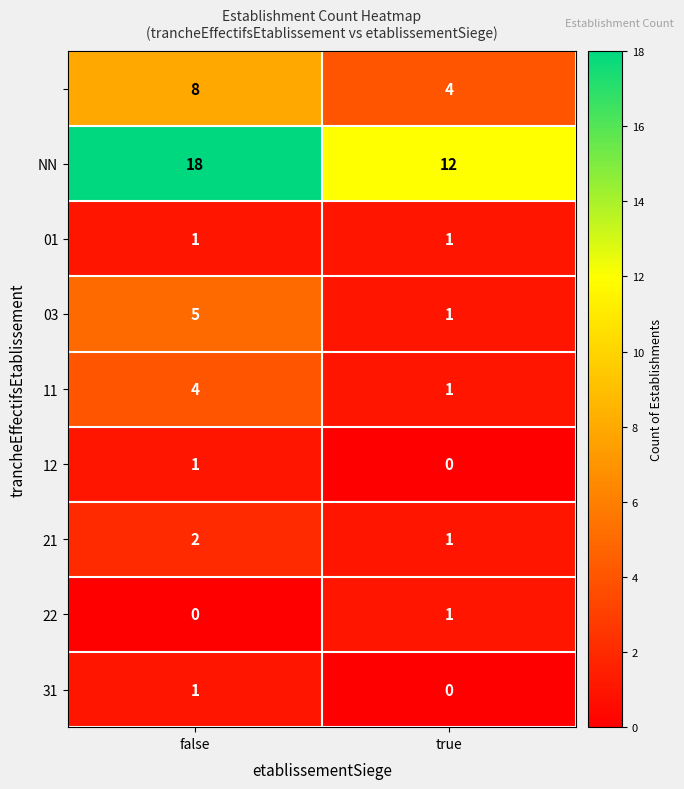

What is the spread (max minus min) of values at false?

18